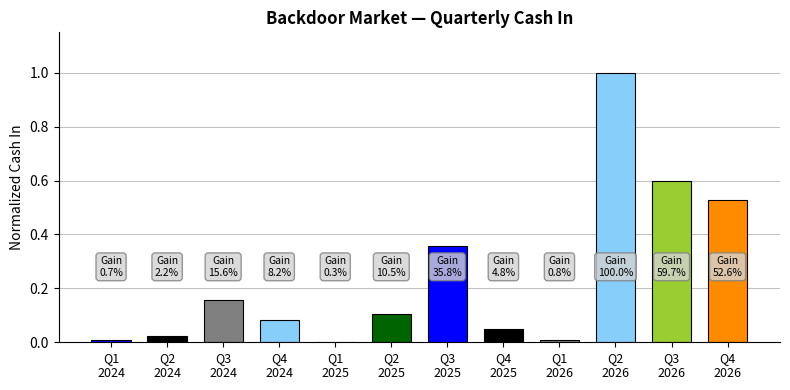

What is the sum of all values?

2.9